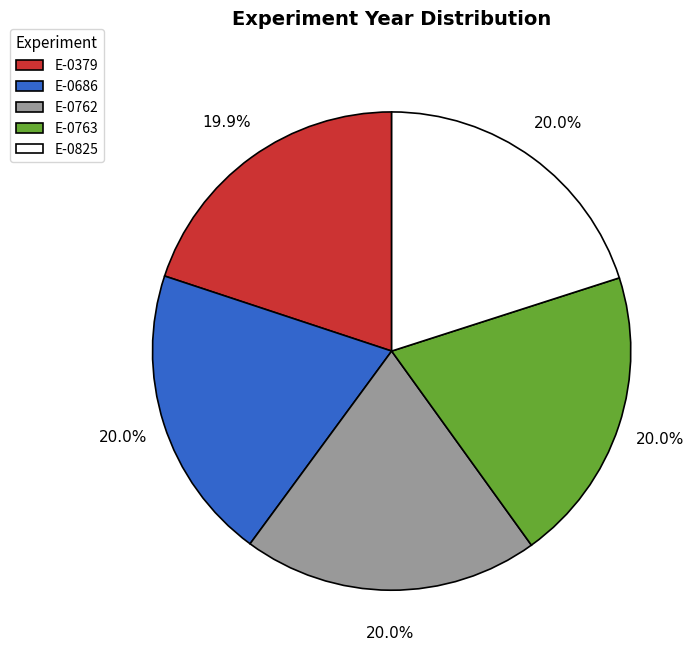

To the nearest percent, what is the combined percentage of E-0825 and E-0686?

40%